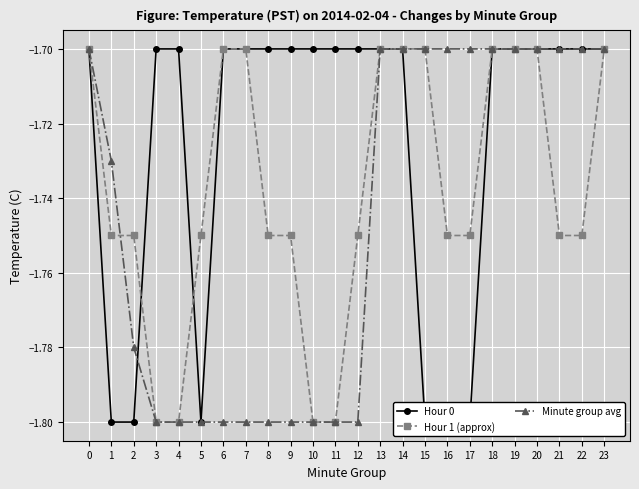

Reading right to left, extract all data points from this chart.

Hour 0: -1.7	-1.7	-1.7	-1.7	-1.7	-1.7	-1.8	-1.8	-1.8	-1.7	-1.7	-1.7	-1.7	-1.7	-1.7	-1.7	-1.7	-1.7	-1.8	-1.7	-1.7	-1.8	-1.8	-1.7
Hour 1 (approx): -1.7	-1.8	-1.8	-1.7	-1.7	-1.7	-1.8	-1.8	-1.7	-1.7	-1.7	-1.8	-1.8	-1.8	-1.8	-1.8	-1.7	-1.7	-1.8	-1.8	-1.8	-1.8	-1.8	-1.7
Minute group avg: -1.7	-1.7	-1.7	-1.7	-1.7	-1.7	-1.7	-1.7	-1.7	-1.7	-1.7	-1.8	-1.8	-1.8	-1.8	-1.8	-1.8	-1.8	-1.8	-1.8	-1.8	-1.8	-1.7	-1.7